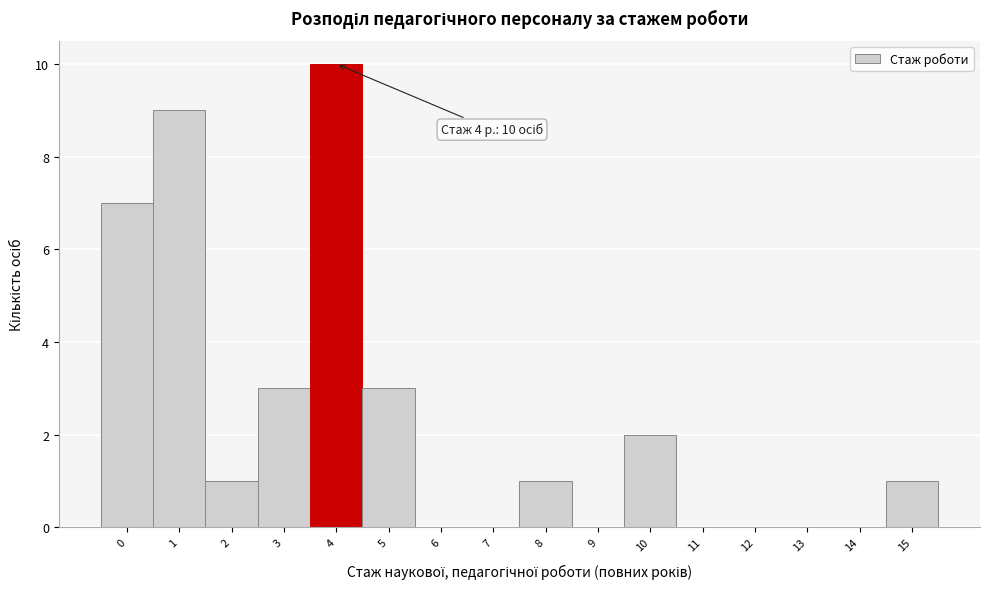

Which range on the x-axis has the tallest bar?

3.5 to 4.5